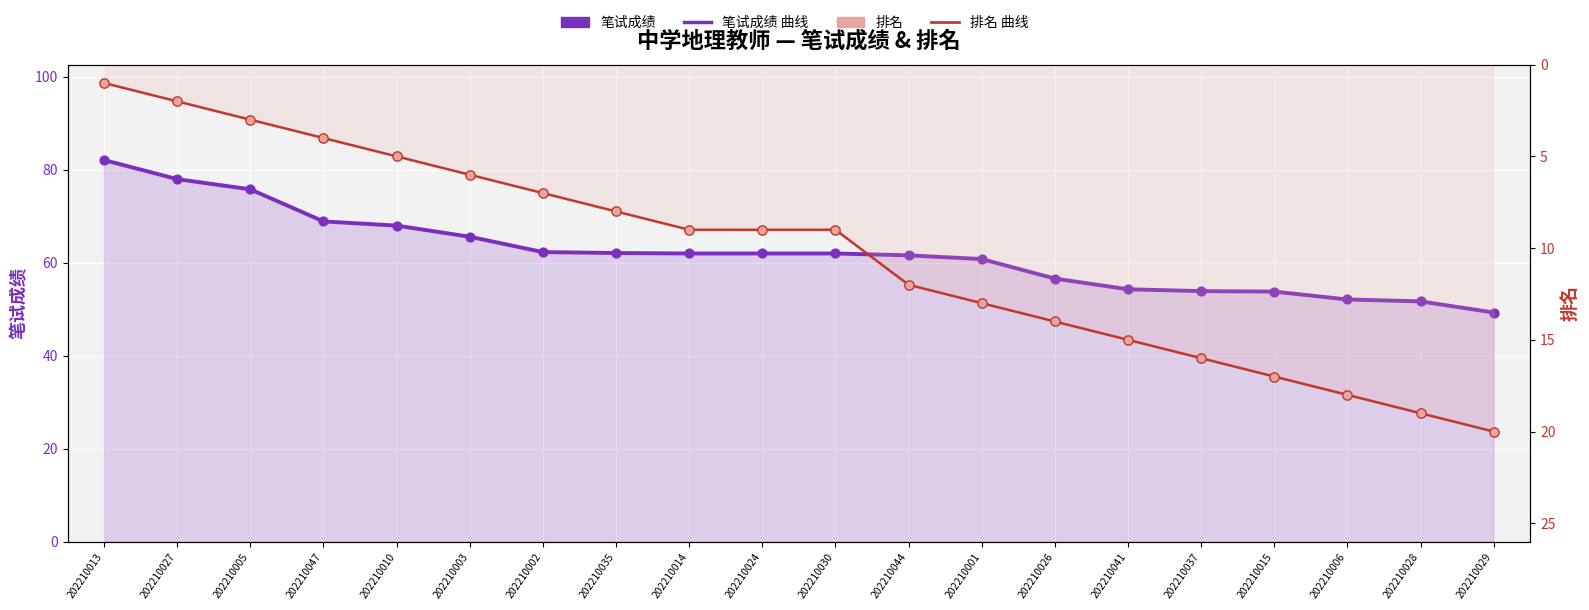

Which series has the largest total across all categories?

笔试成绩